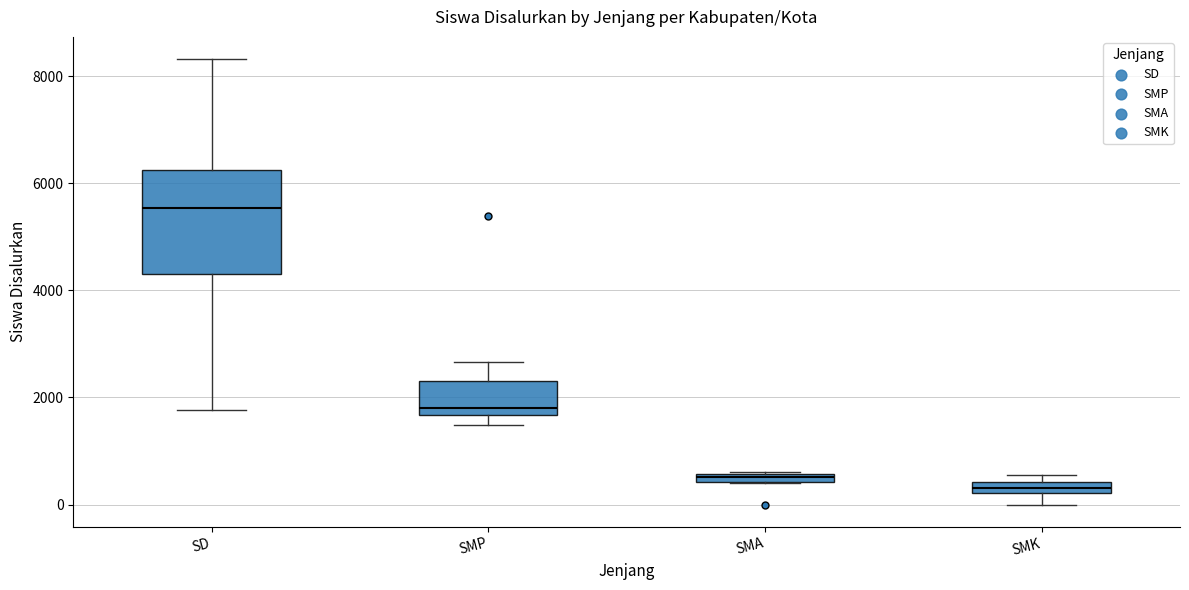

Comparing the boxes themselves (not the whiskers), which one is the tallest?

SD